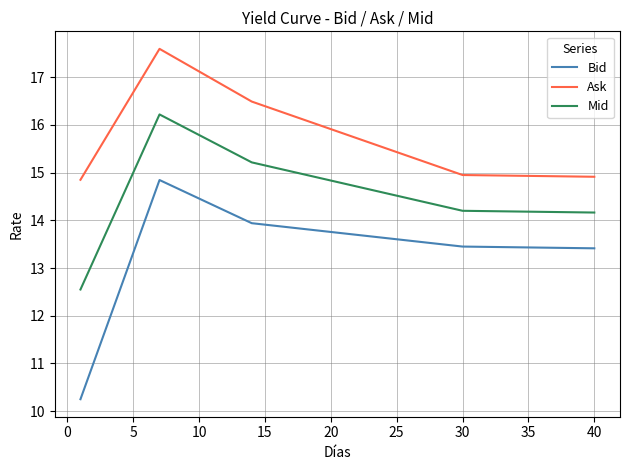

Rank the series by their average value, from highest to lowest.

Ask, Mid, Bid